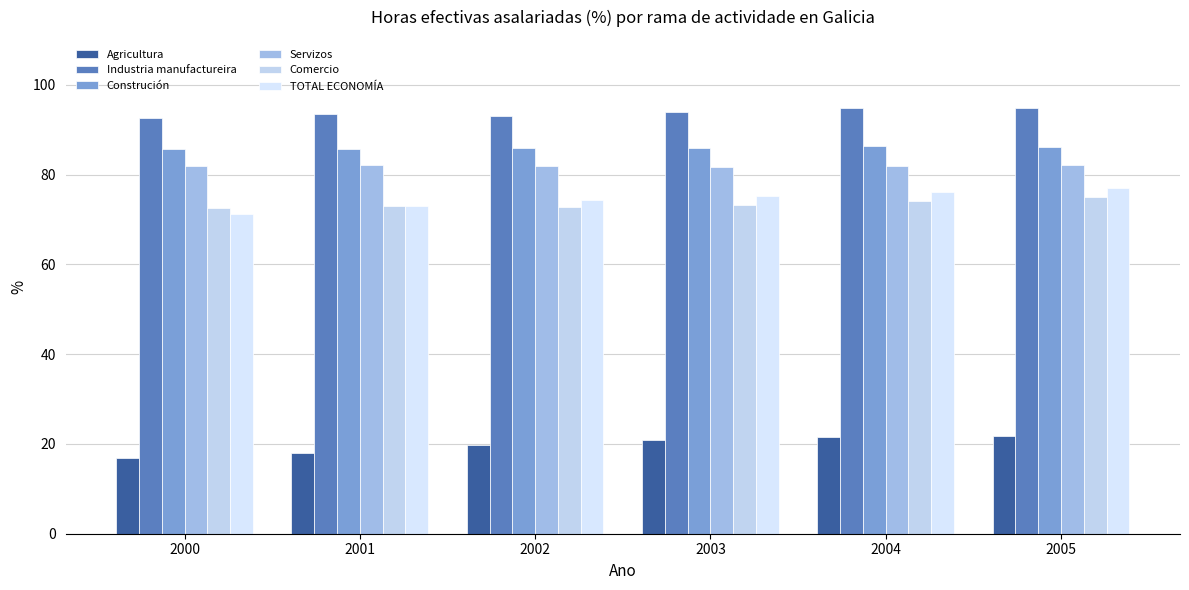

The Industria manufactureira series shows 47.8 at 2004. True or false?

False